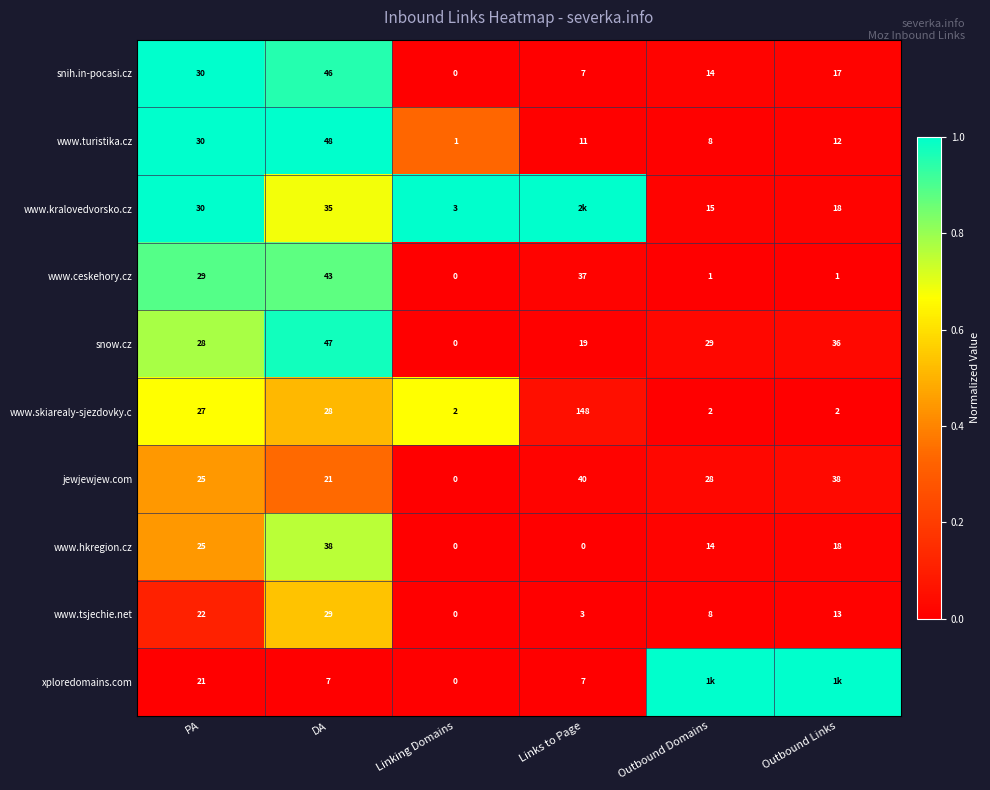

Is the value of xploredomains.com at DA greater than the value of www.ceskehory.cz at Outbound Domains?

Yes